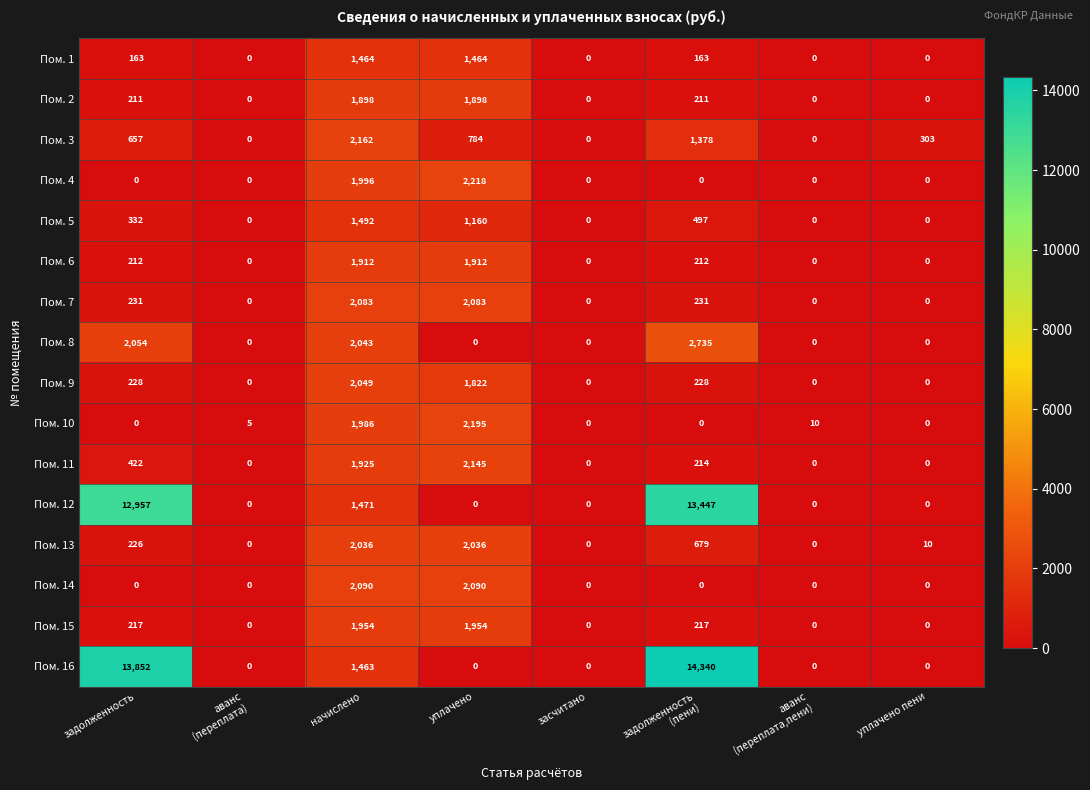

How many positive values does the Пом. 10 series have?

4